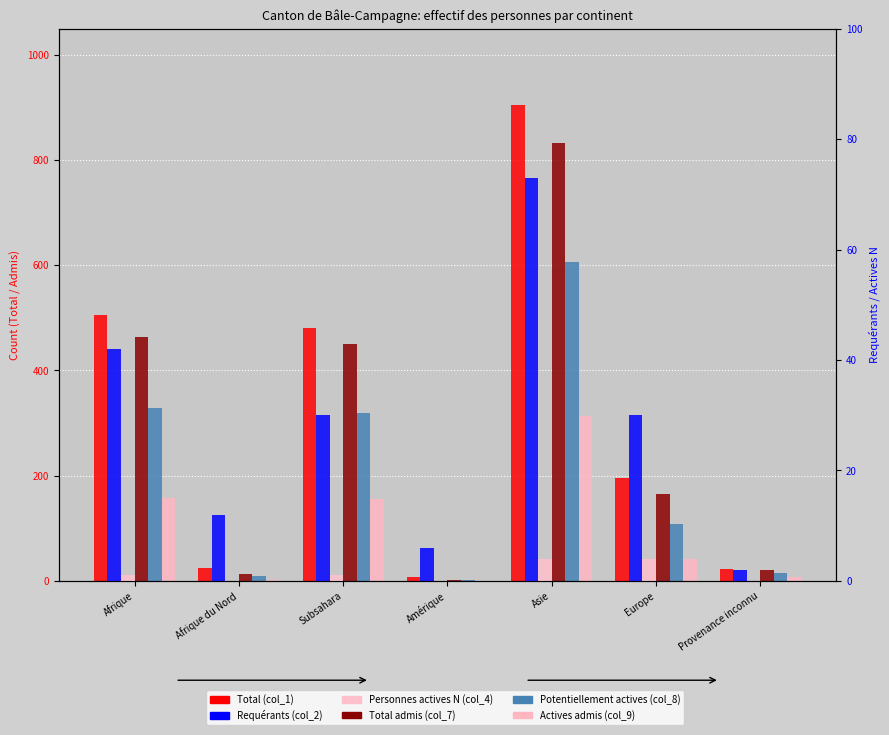

At which category does the chart reach its peak across all series?

Asie